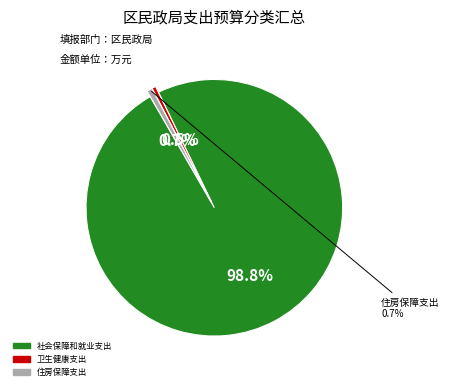

To the nearest percent, what is the difference between the largest and smallest slice percentages?

98%